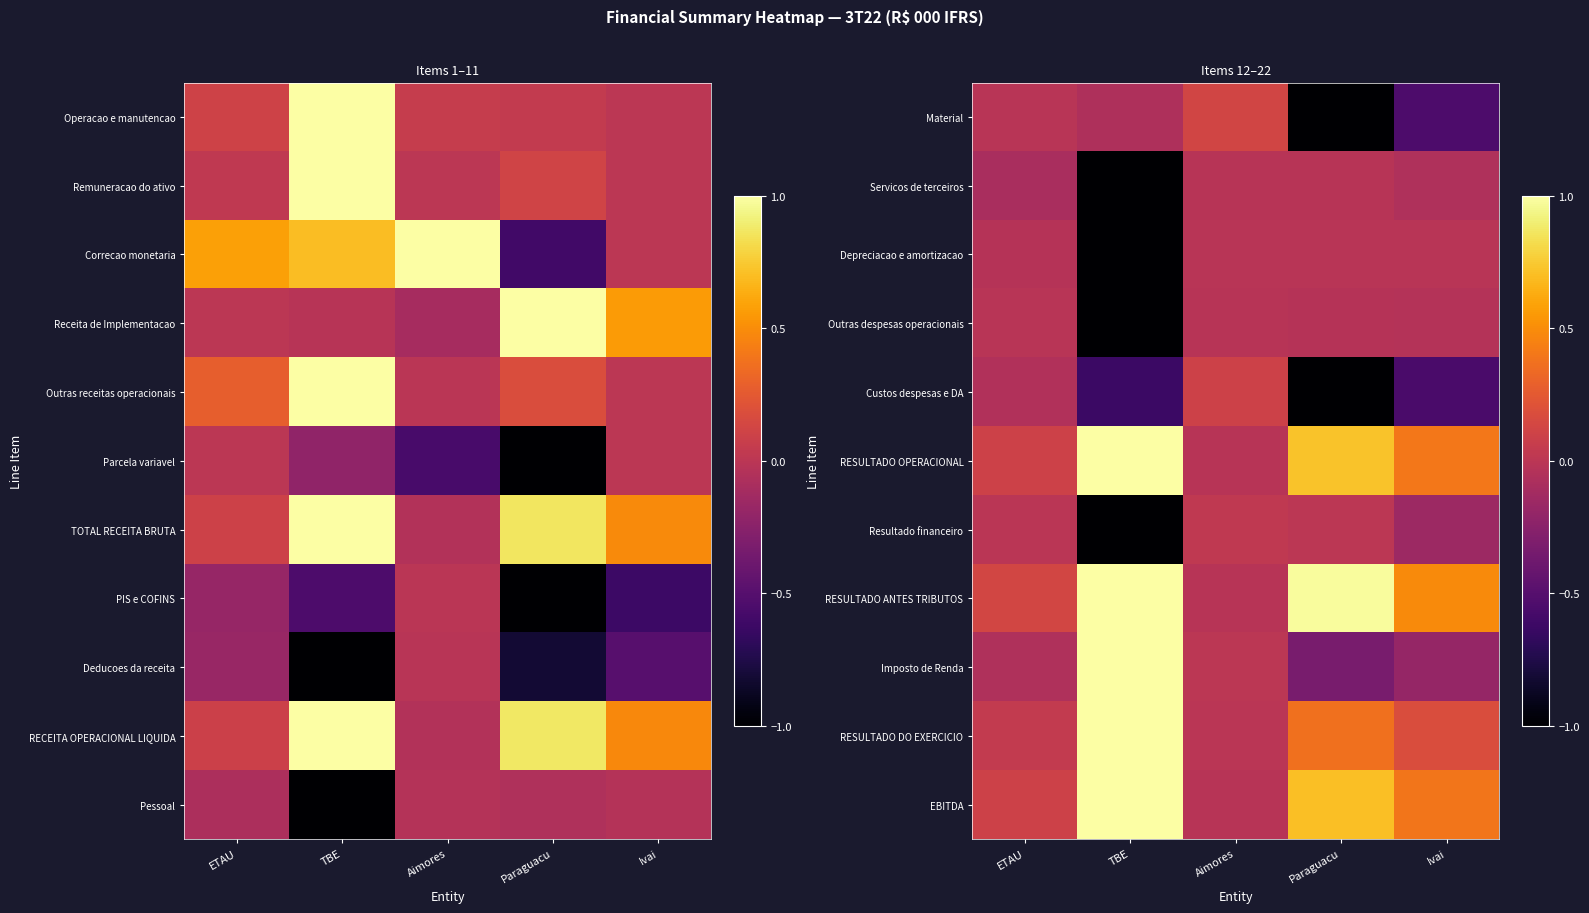

How many values in Custos despesas e DA are below zero?

4